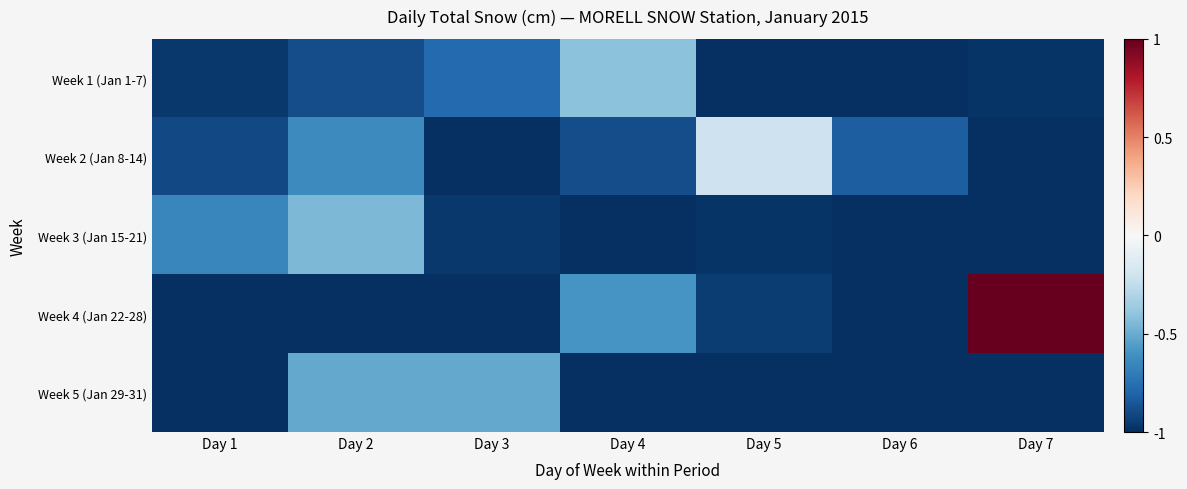

At which category does the chart reach its minimum across all series?

Day 5